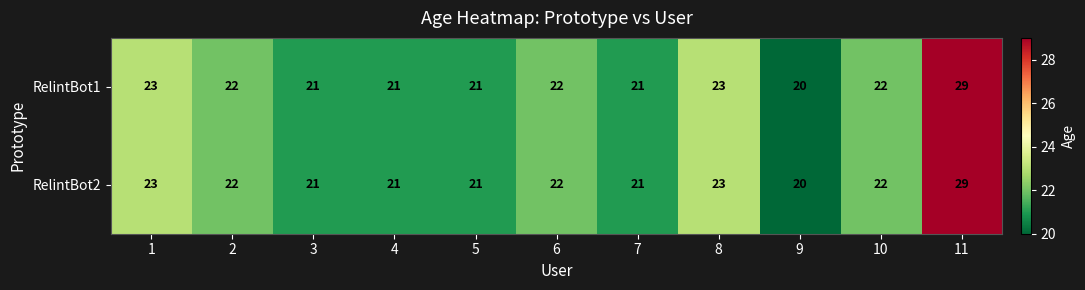

Count the RelintBot2 values in the range 21 to 23.

9